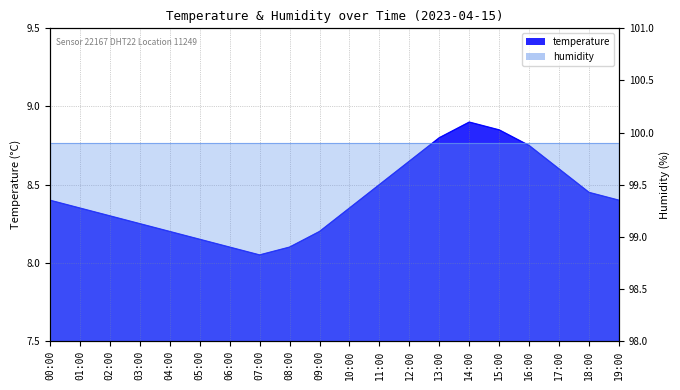

What is the average value?

8.4